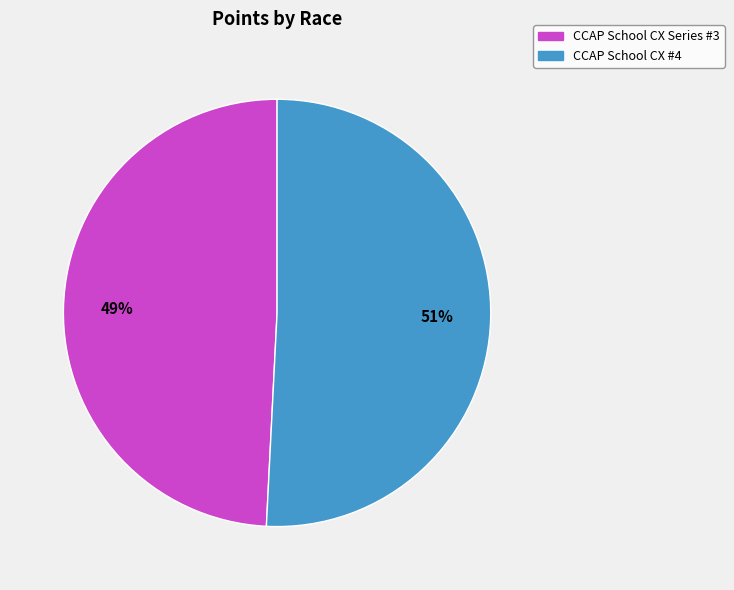

Approximately how many times larger is the value at CCAP School CX #4 compared to CCAP School CX Series #3?

1.0